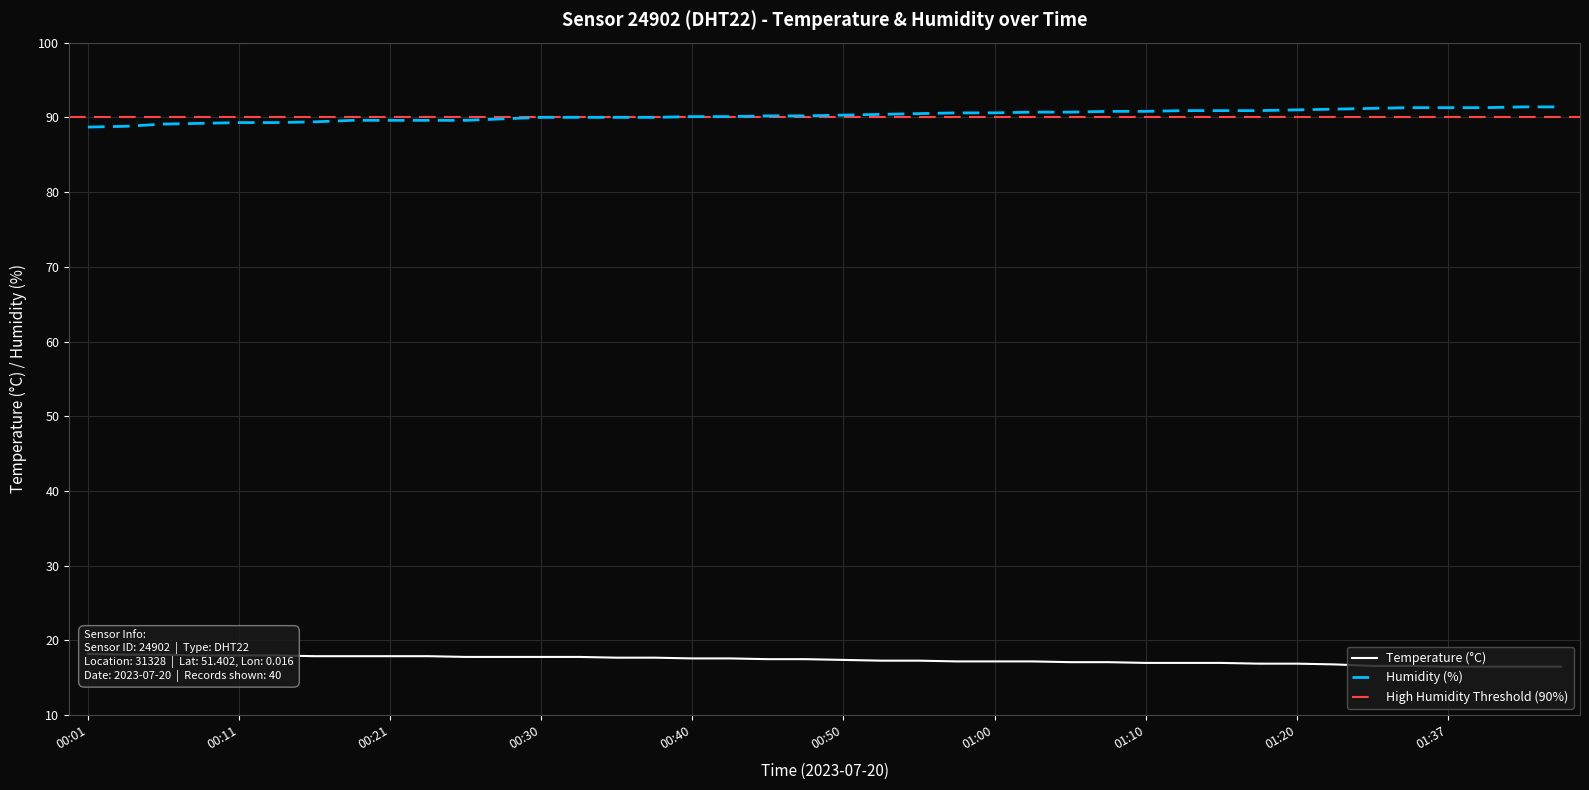

The value of Humidity (%) at 00:40 is 143.6. True or false?

False